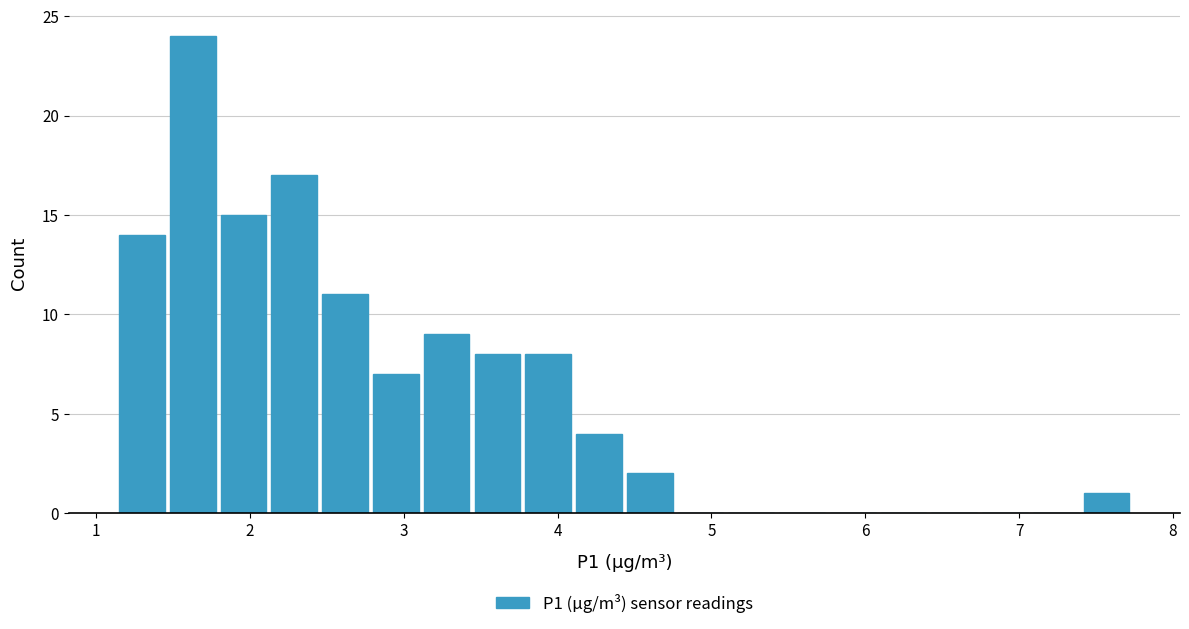

Read against the x-axis, roughly where is the centre of the tallest bar?

1.6